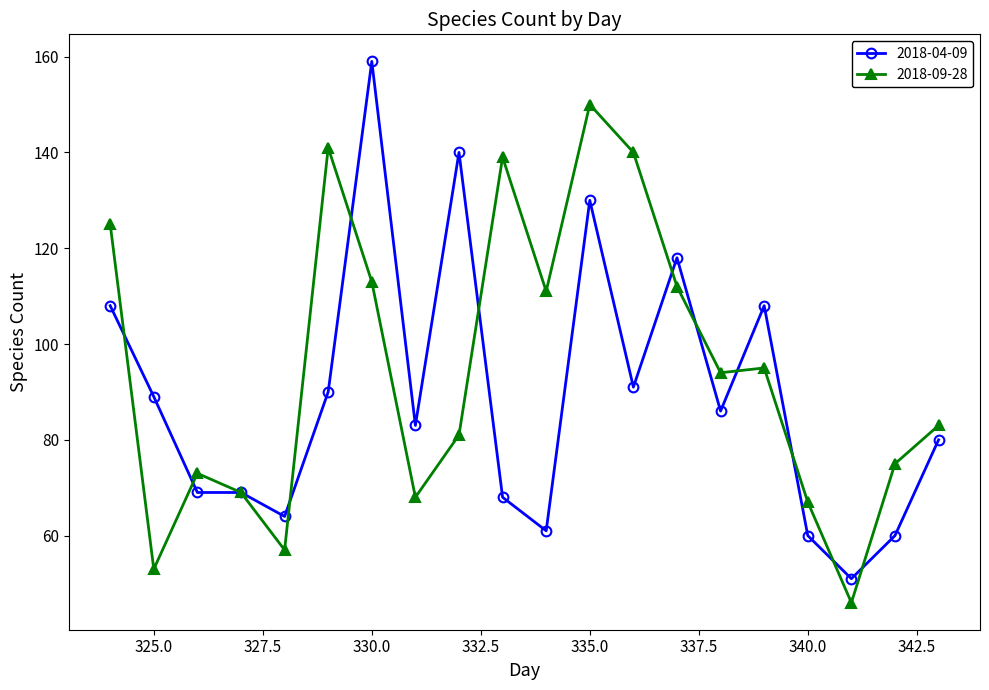

True or false: 2018-09-28 has more than 0 points higher than both neighbors.

True